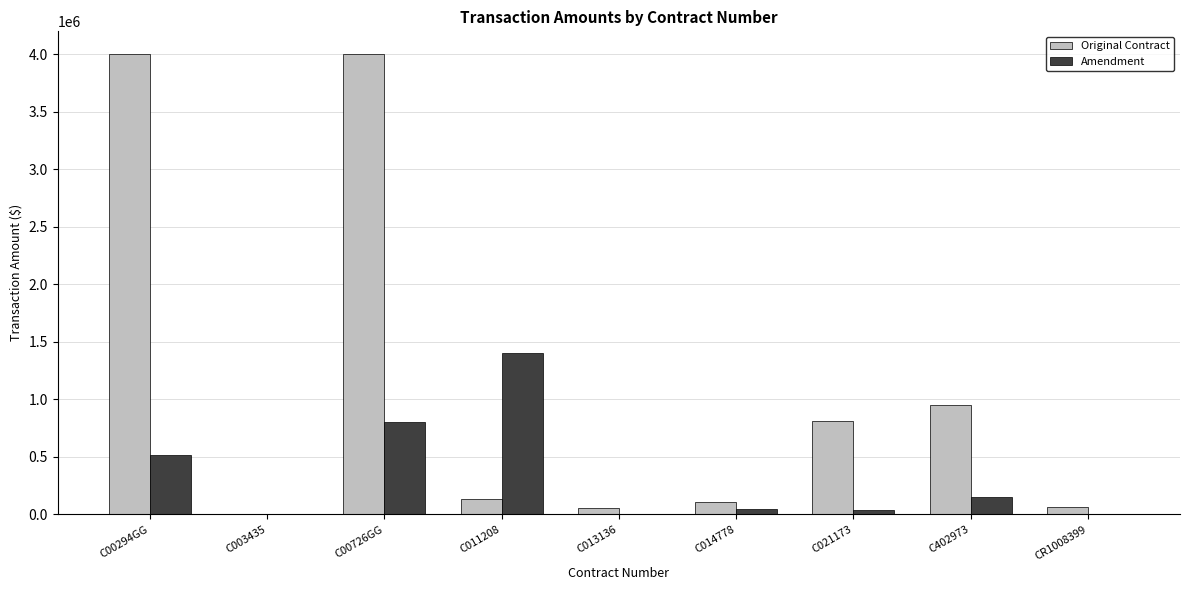

Is the value of Amendment at CR1008399 greater than the value of Original Contract at C402973?

No